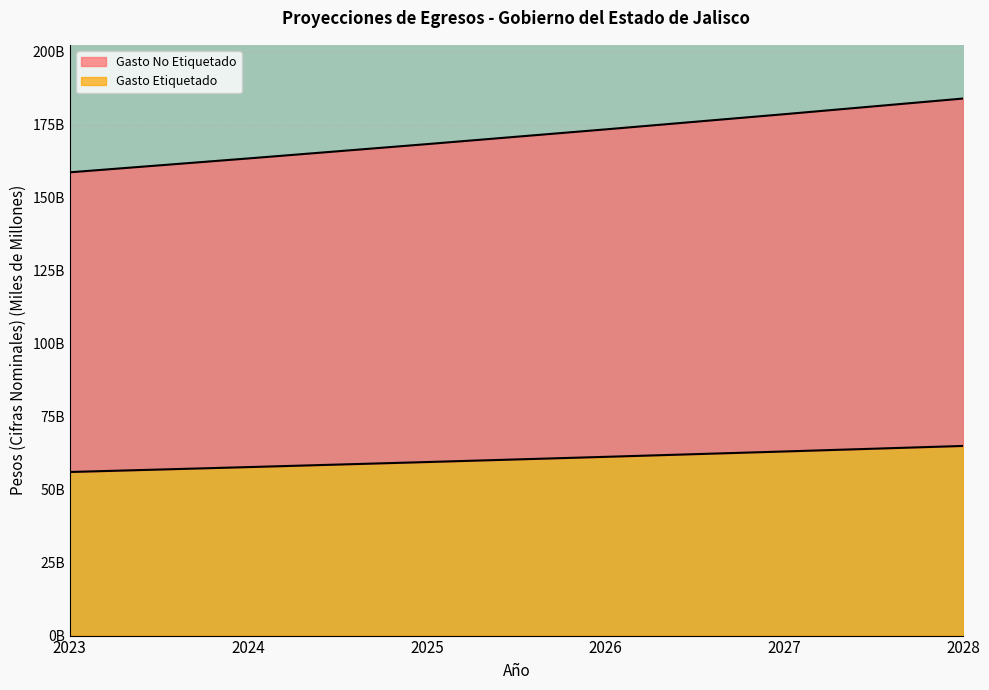

What is the difference between the Gasto Etiquetado values at 2023 and 2026?

5.2